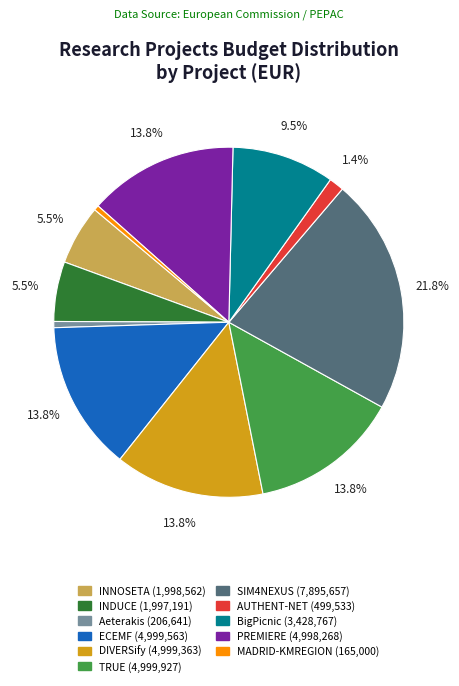

Is there any slice that represents more than half of the pie?

No